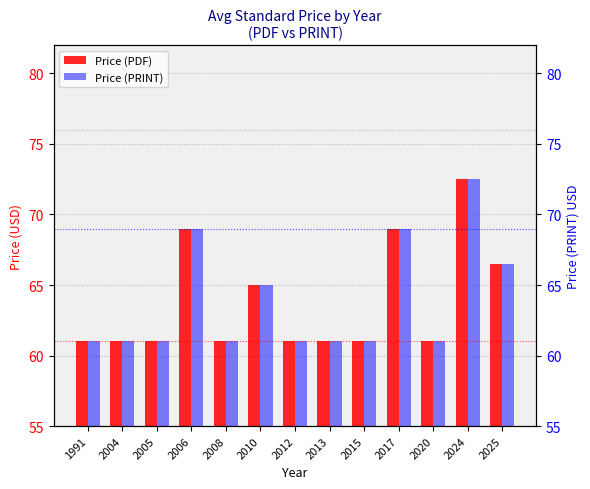

At which label is Price (PDF) closest to 66?

2025